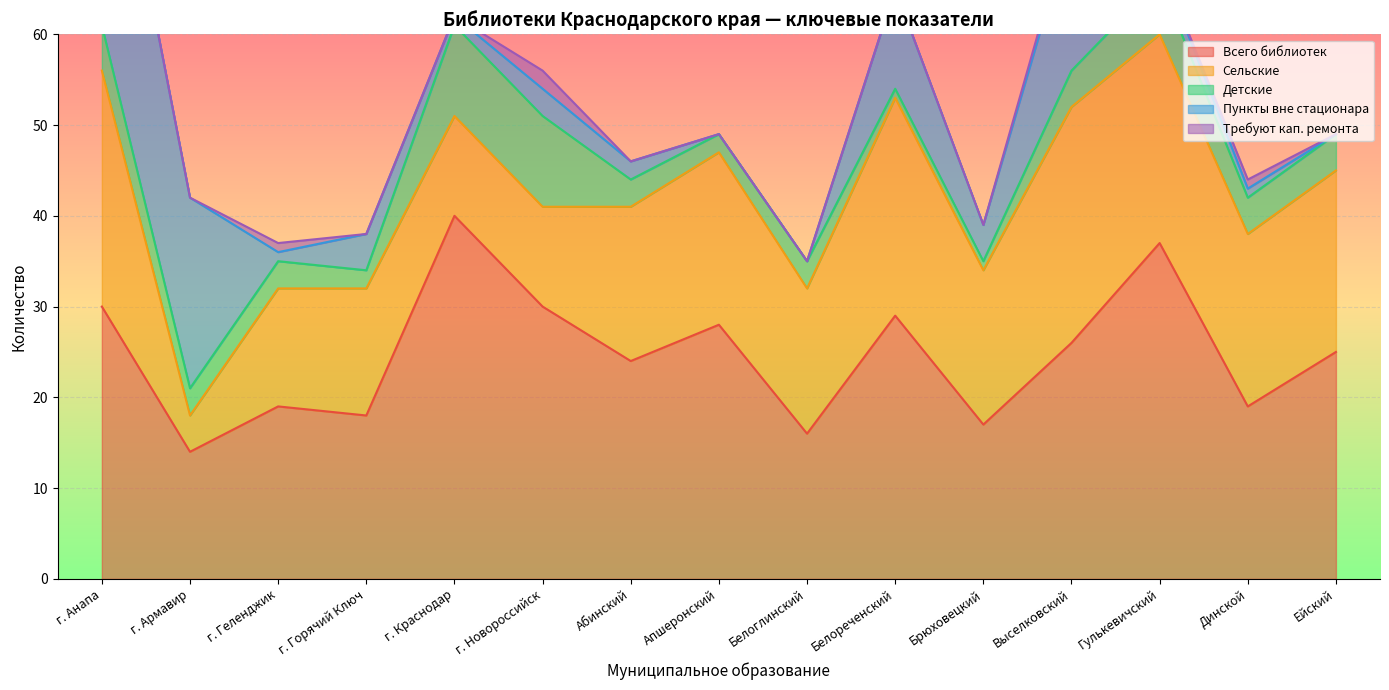

True or false: Сельские and Всего библиотек intersect in this chart.

False